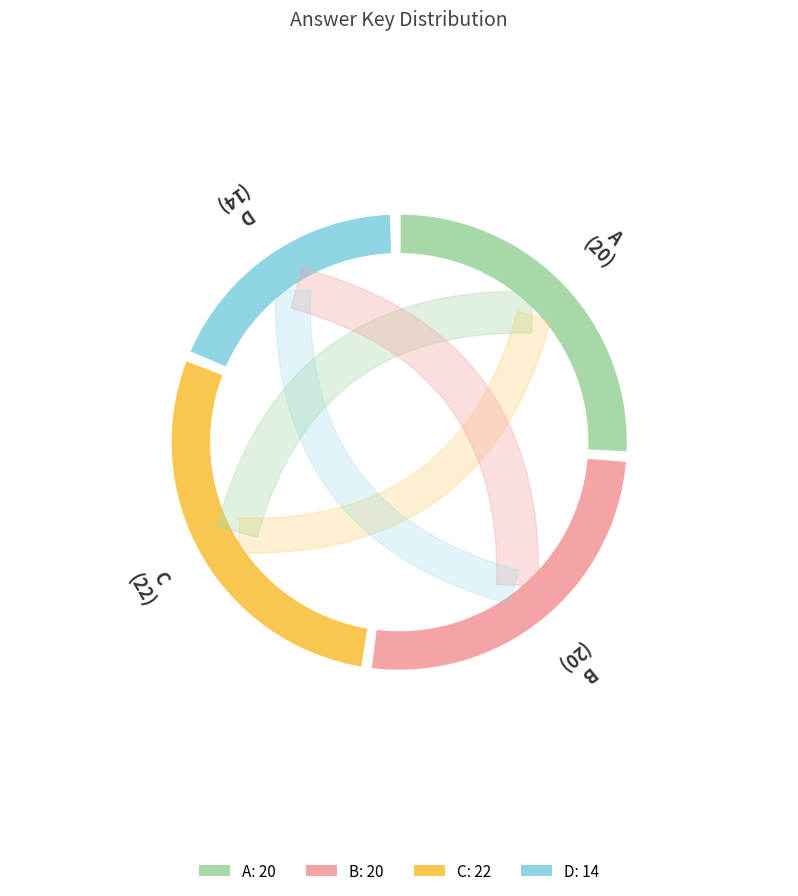

Combined, what portion of the pie is C and B?

55.3%